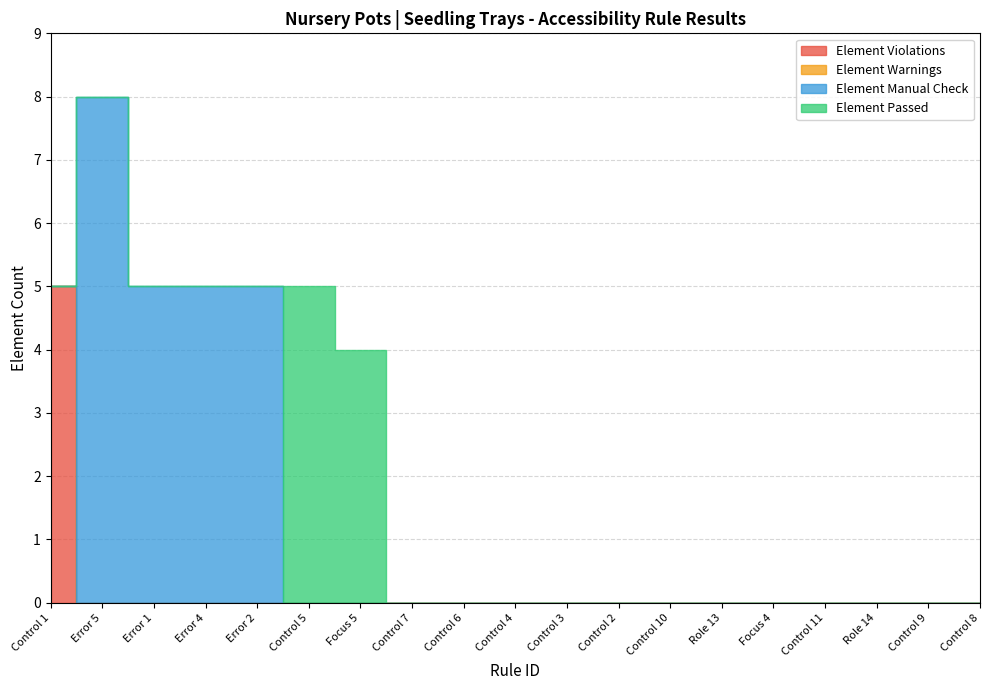

What is the label of the 9th point from the right?

Control 3